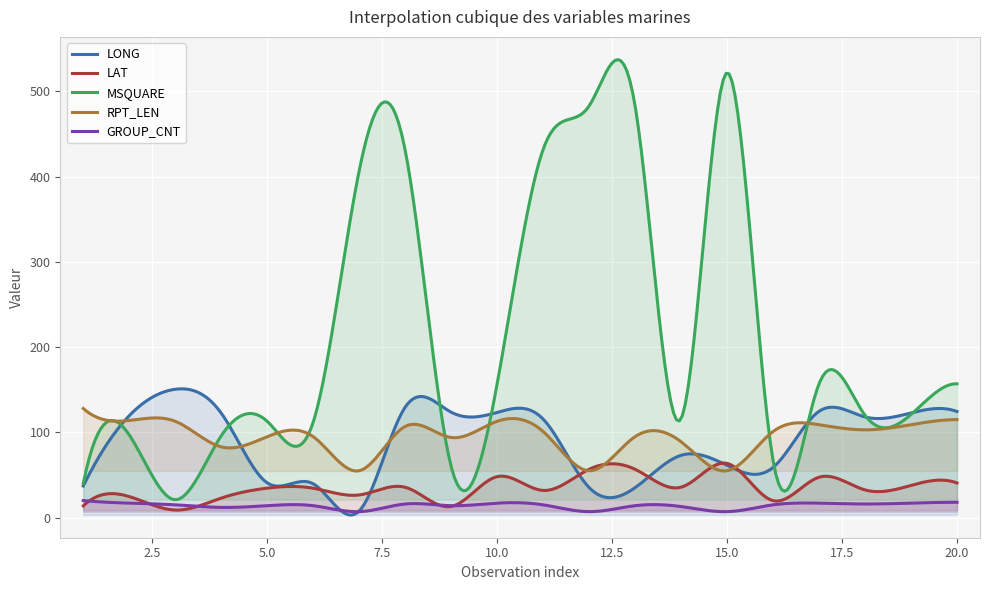

What is the difference between the GROUP_CNT values at 14 and 10?

4.0